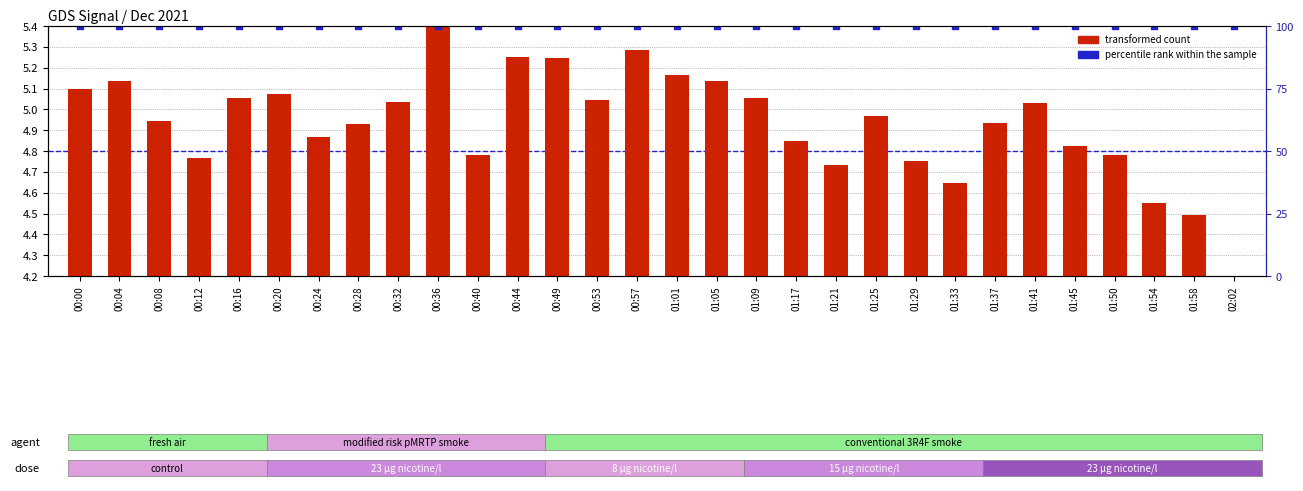

Which series reaches the minimum Y coordinate?

transformed count